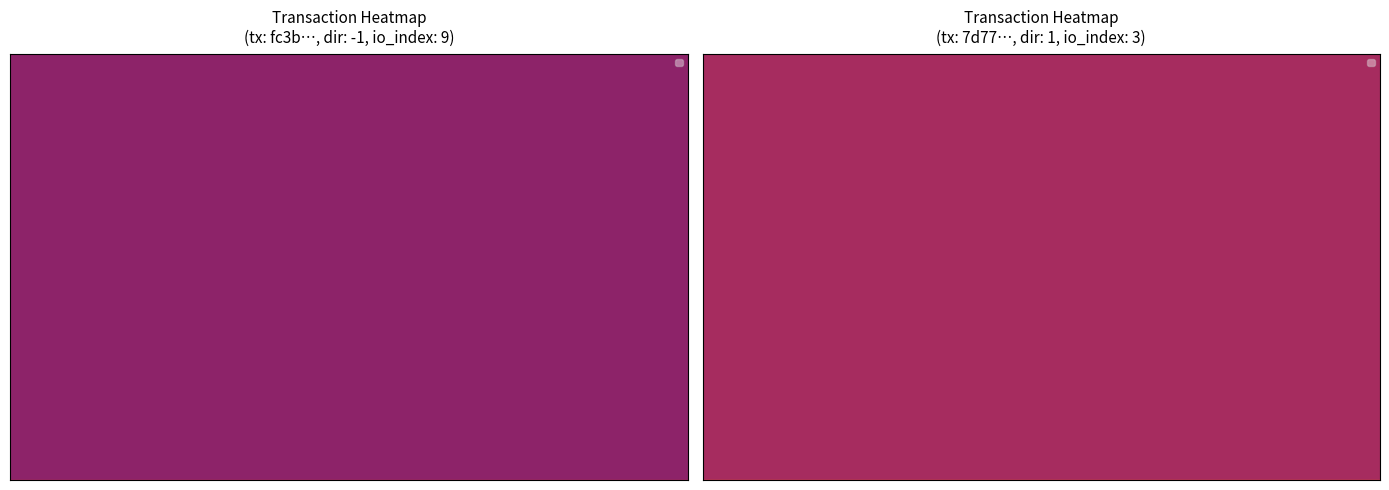

What is the difference between the highest and lowest values at 2?

9.3